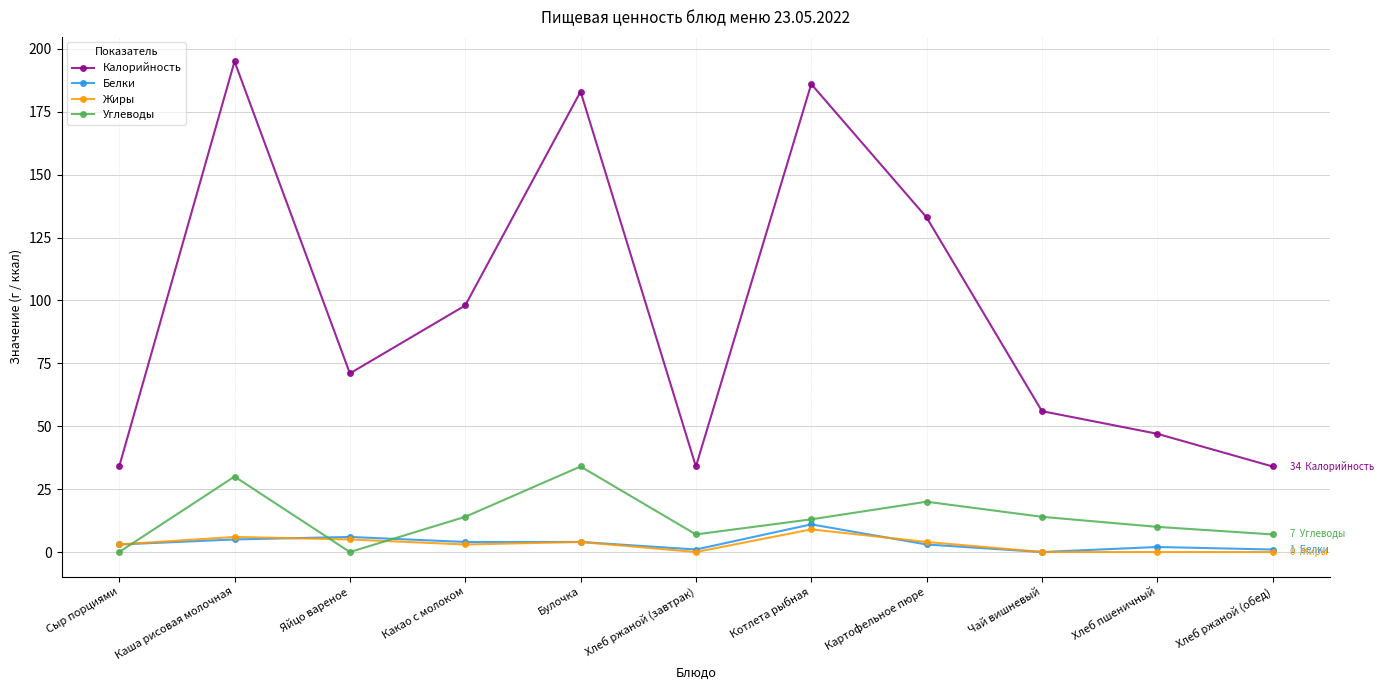

Reading right to left, extract all data points from this chart.

Калорийность: 34	47	56	133	186	34	183	98	71	195	34
Белки: 1	2	0	3	11	1	4	4	6	5	3
Жиры: 0	0	0	4	9	0	4	3	5	6	3
Углеводы: 7	10	14	20	13	7	34	14	0	30	0